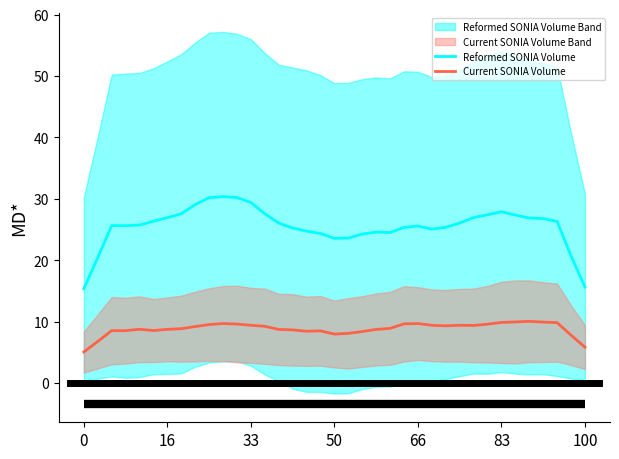

True or false: Current SONIA Volume and Reformed SONIA Volume intersect in this chart.

False